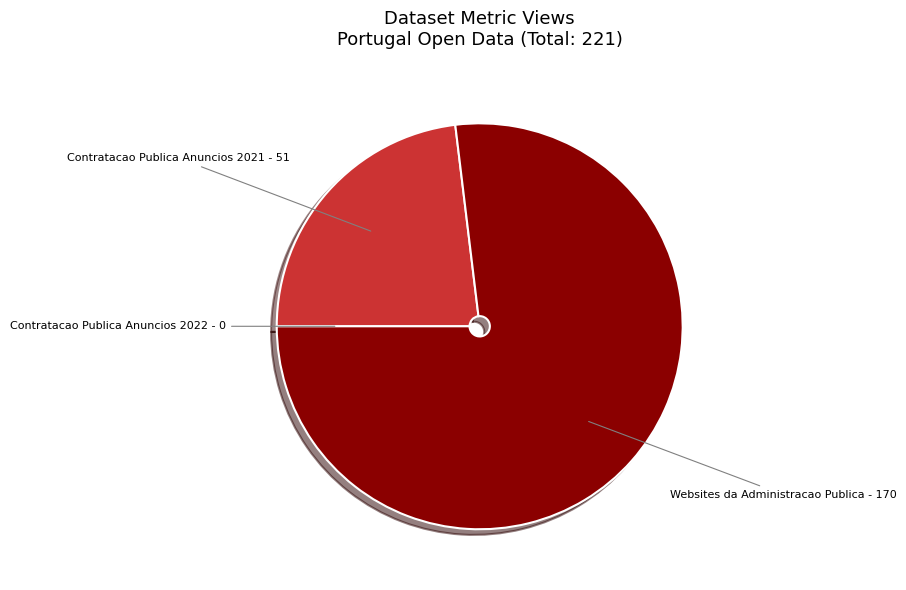

Does any single category account for the majority?

Yes